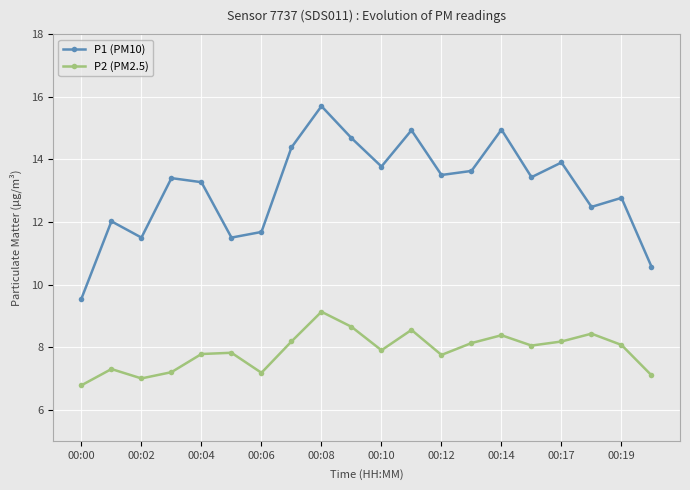

What is the average value of the P1 (PM10) series?

13.1